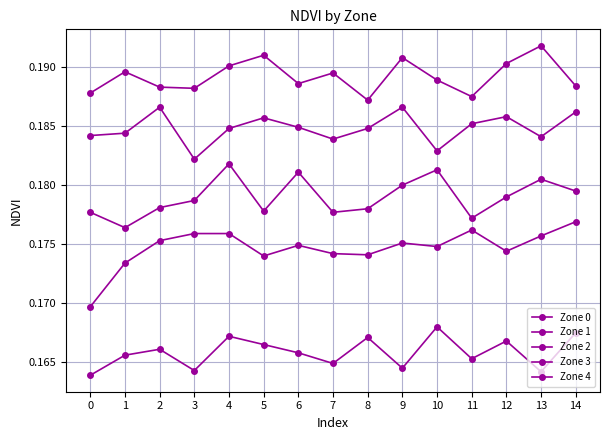

Does the chart have visible grid lines?

Yes